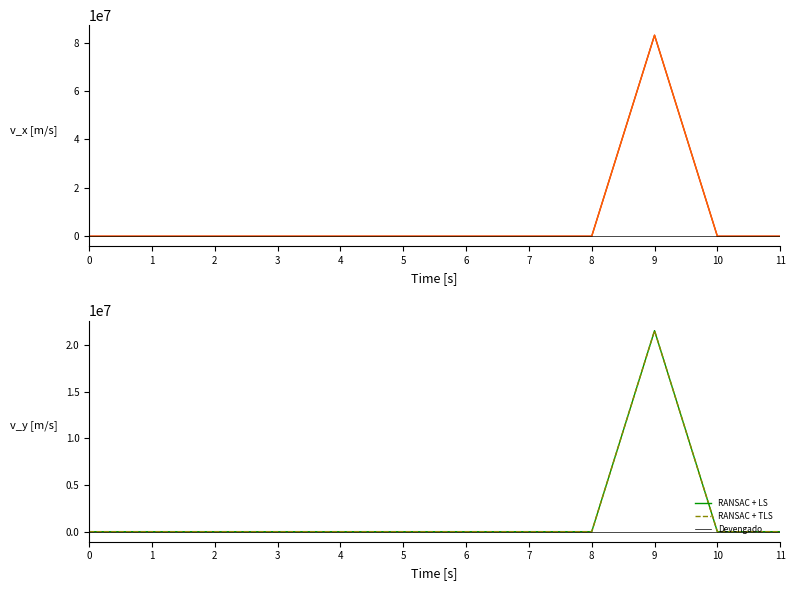

In Devengado, how many points are higher than both neighbors (excluding endpoints)?

2